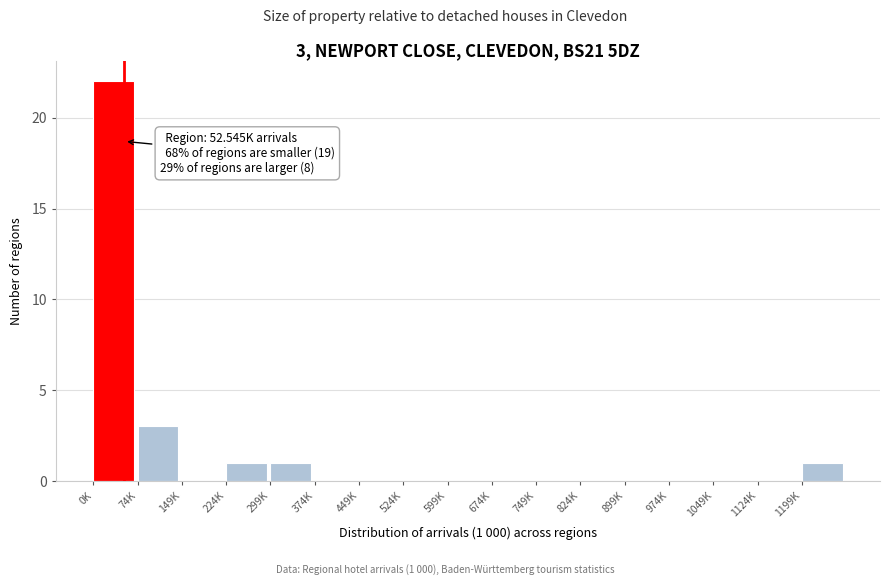

Reading right to left, what are all the values shown in this chart?

1199K=1	1124K=0	1049K=0	974K=0	899K=0	824K=0	749K=0	674K=0	599K=0	524K=0	449K=0	374K=0	299K=1	224K=1	149K=0	74K=3	0K=22